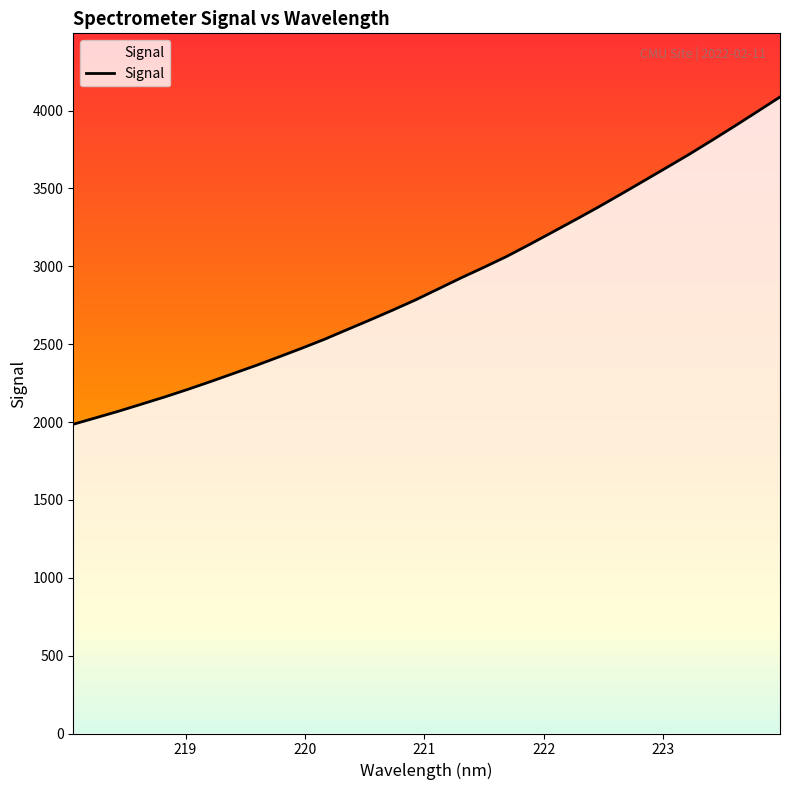

What is the average value?

2896.7